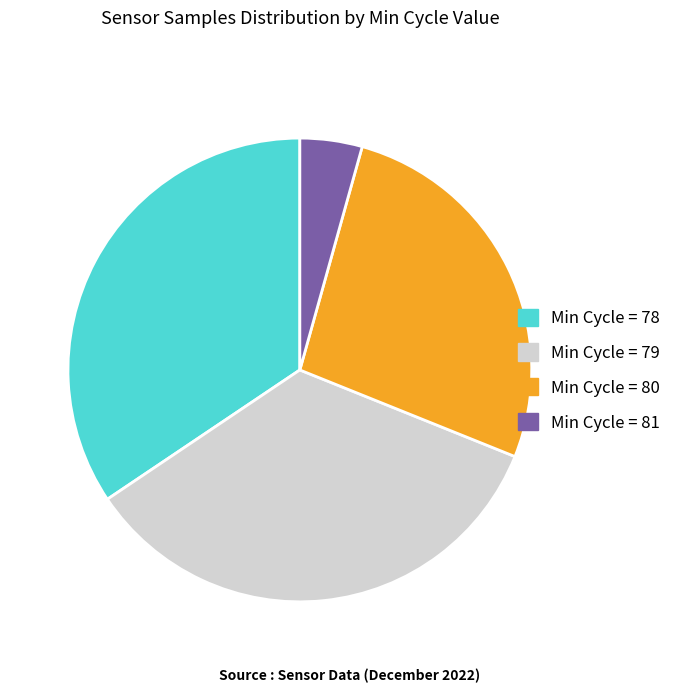

Does any single category account for the majority?

No